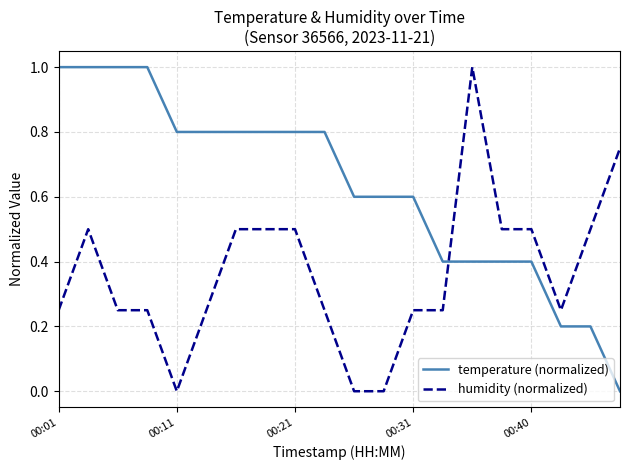

What is the maximum value for humidity (normalized)?

1.0